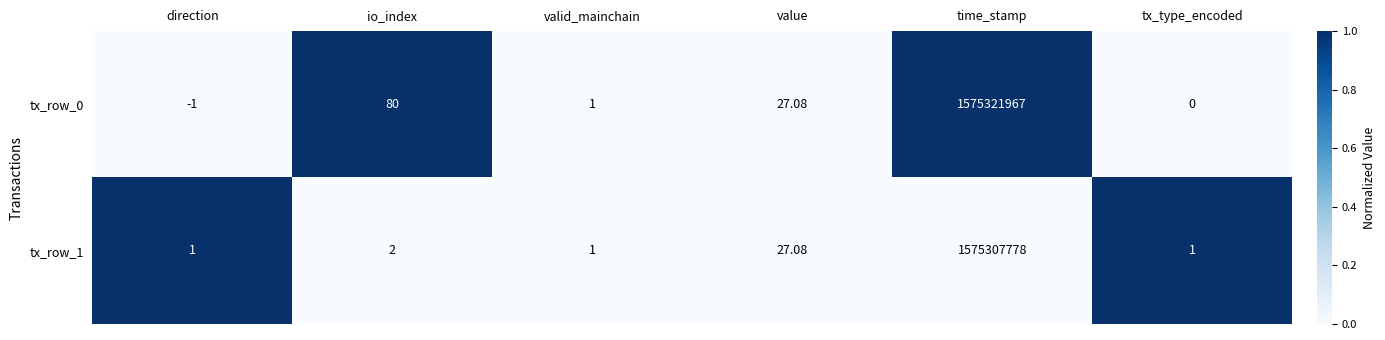

At which category does the chart reach its minimum across all series?

direction